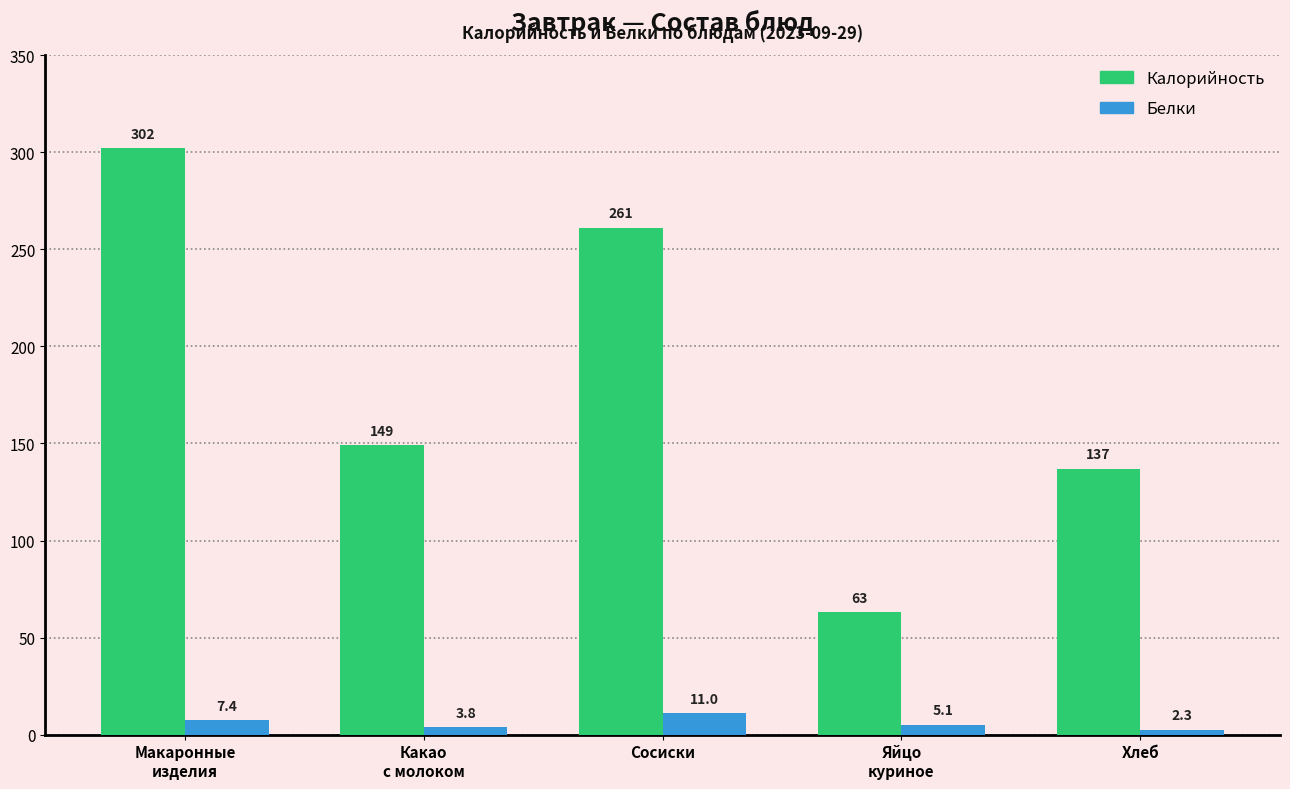

What is the difference between the highest and lowest values at Сосиски?

250.0